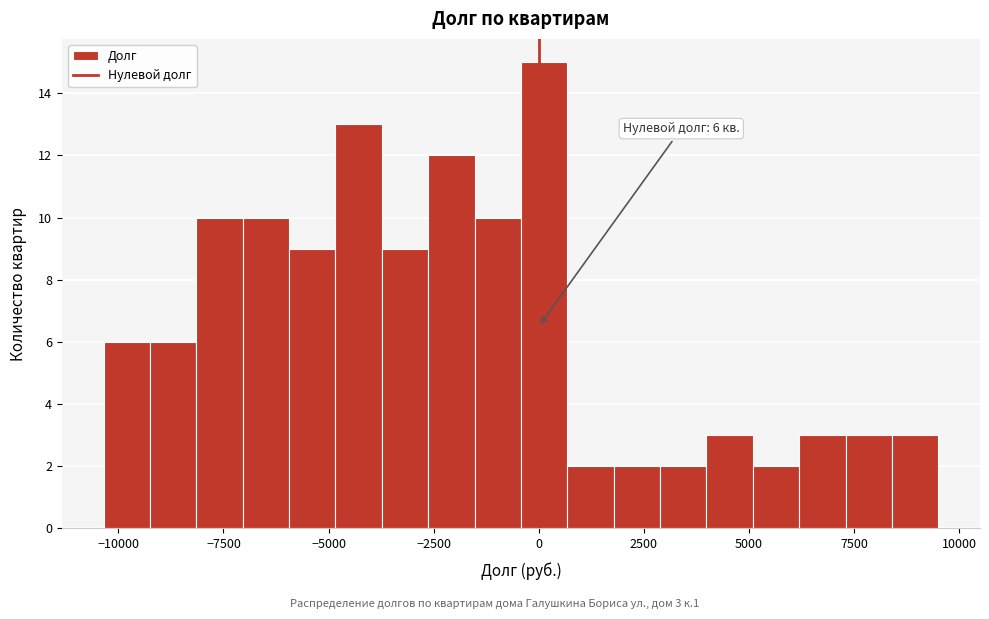

Read against the x-axis, roughly where is the centre of the tallest bar?

0